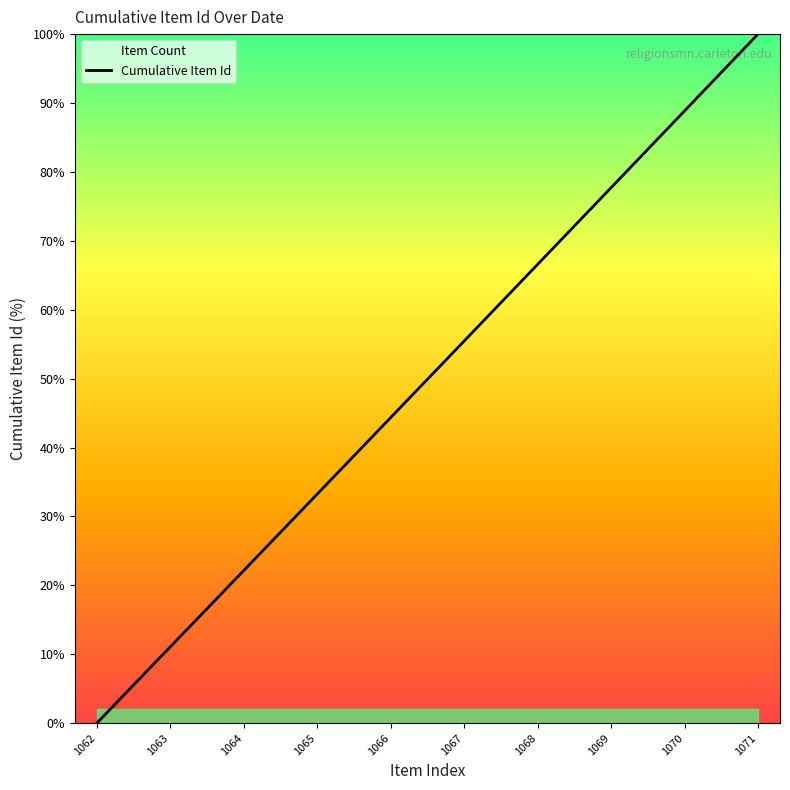

Which label corresponds to the largest value in the chart?

1071